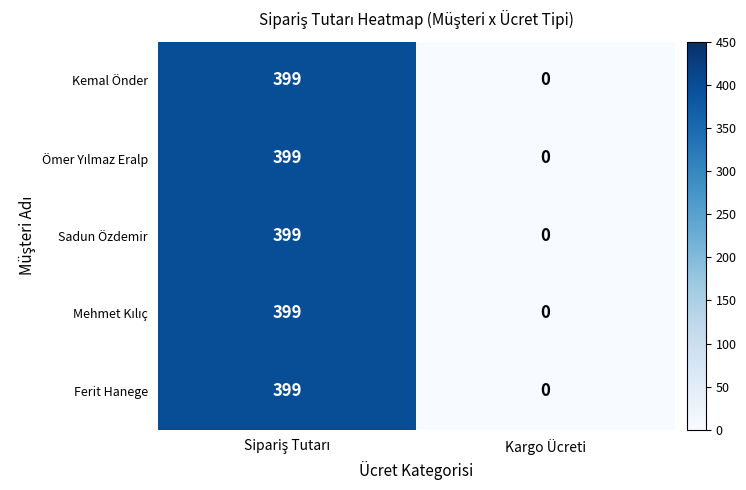

What is the highest value of the Kemal Önder series?

399